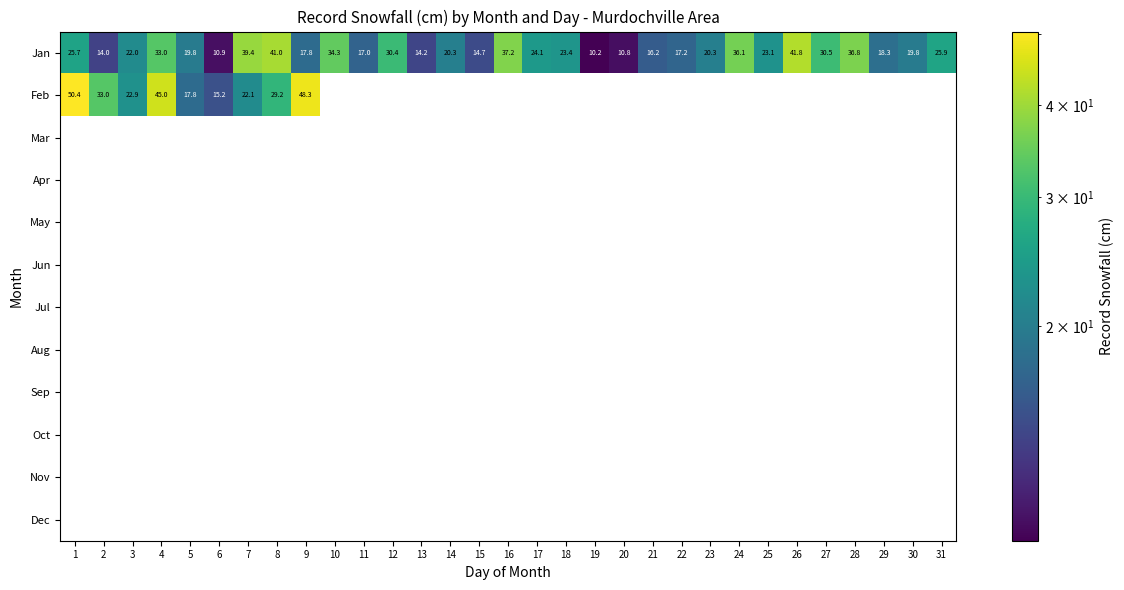

How many values in the Jan series are below 22?

15